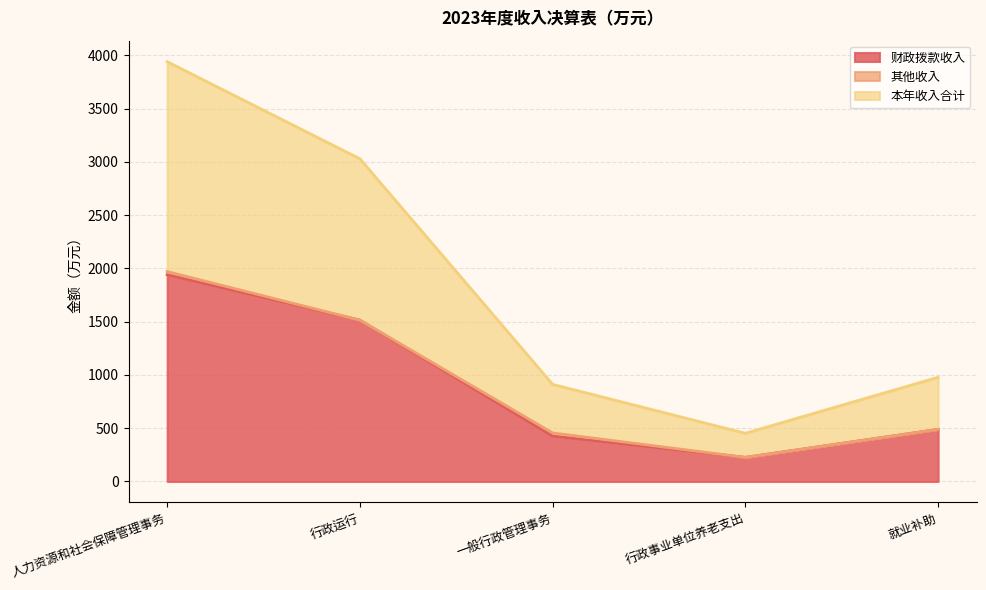

What is the highest value of the 本年收入合计 series?

1970.1